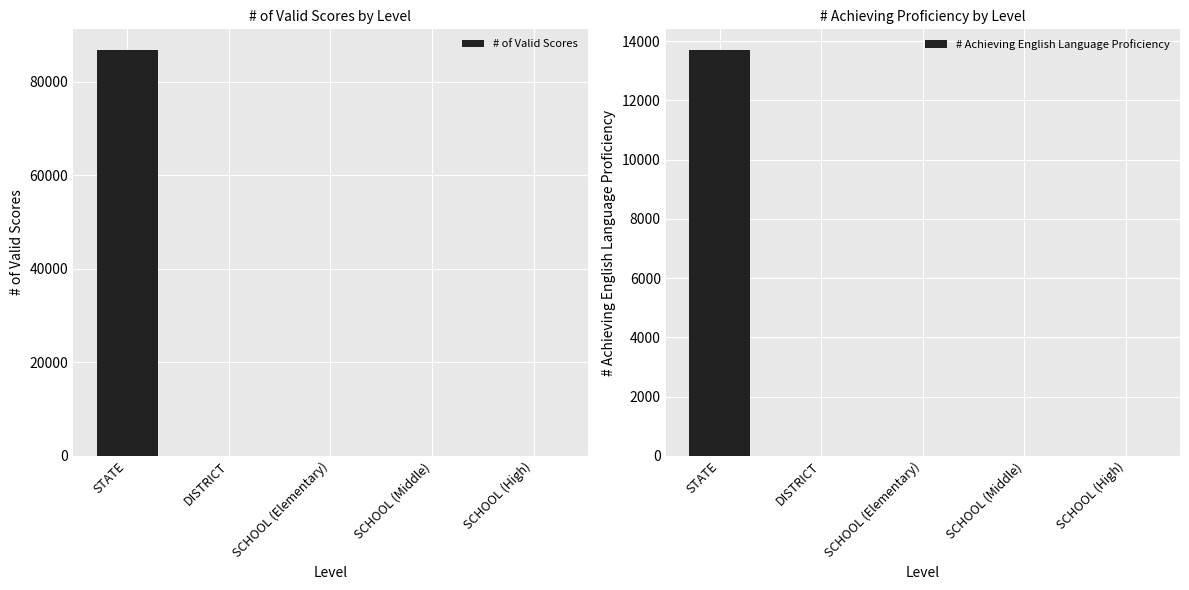

At which label is # of Valid Scores closest to 43428?

STATE